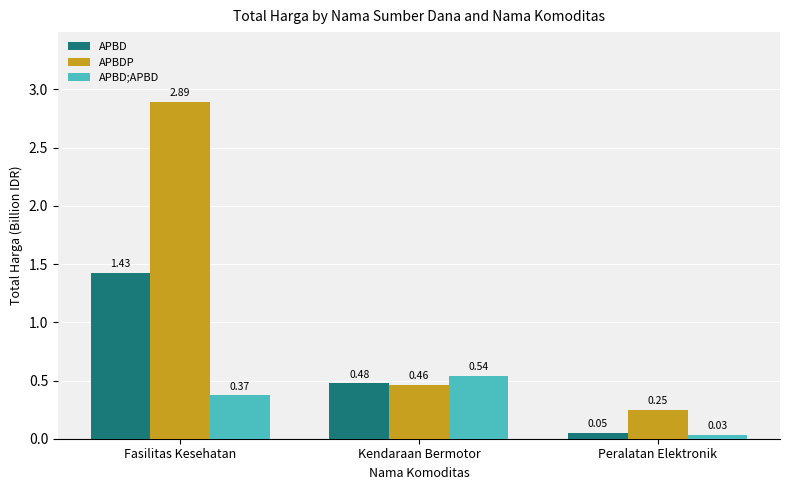

List the labels in order of APBDP value, largest first.

Fasilitas Kesehatan, Kendaraan Bermotor, Peralatan Elektronik